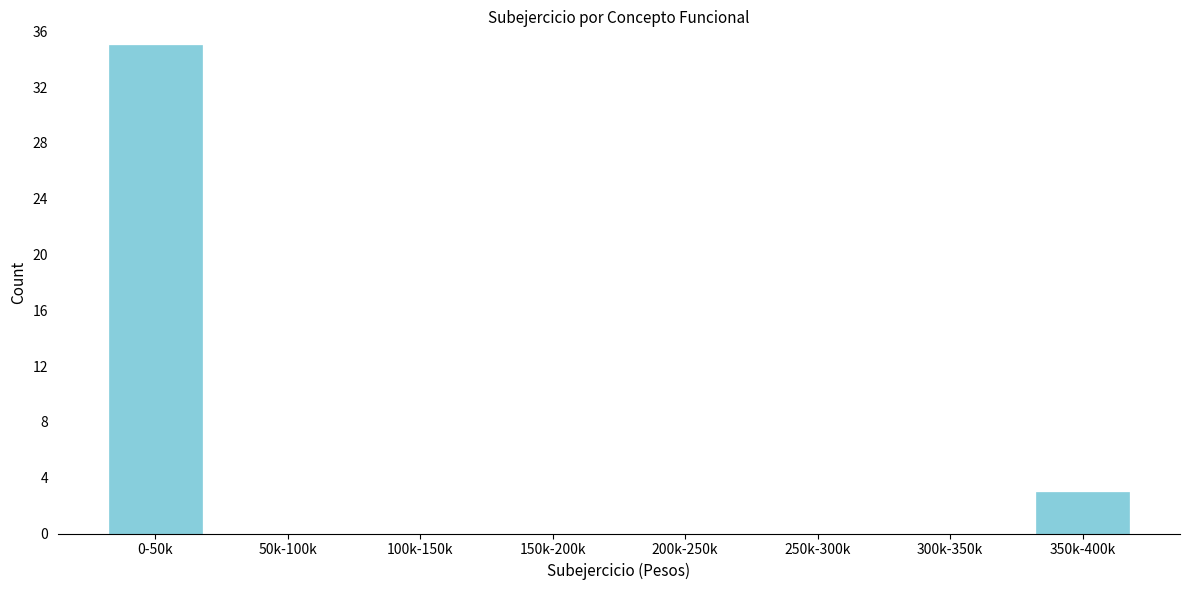

Reading right to left, extract all data points from this chart.

350k-400k=3	300k-350k=0	250k-300k=0	200k-250k=0	150k-200k=0	100k-150k=0	50k-100k=0	0-50k=35